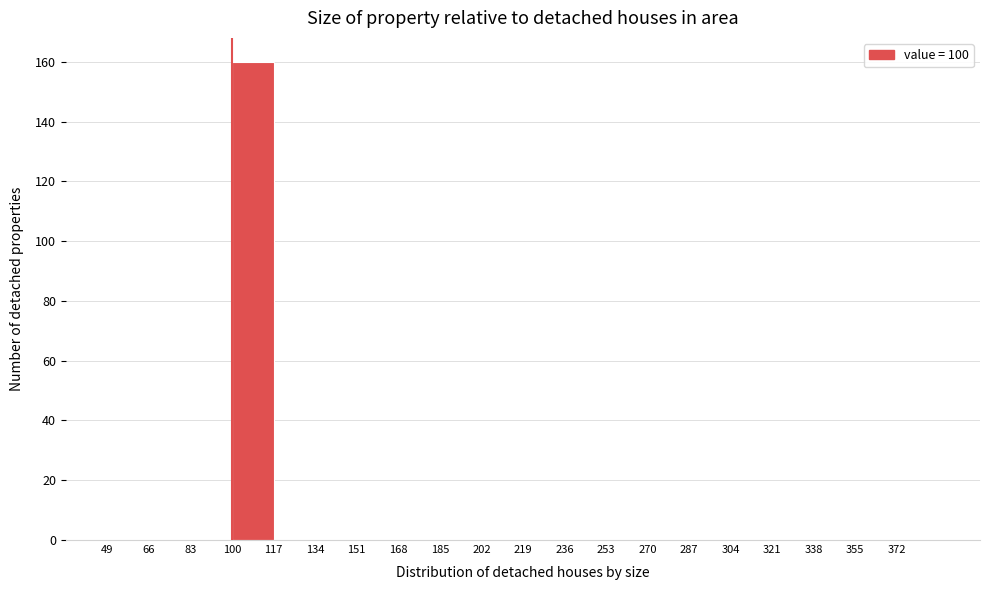

What is the height of the bar covering 100 to 117 on the x-axis? Neither the bar edges nor the heights are printed on the chart, so give them approximately, as read against the axes.

160